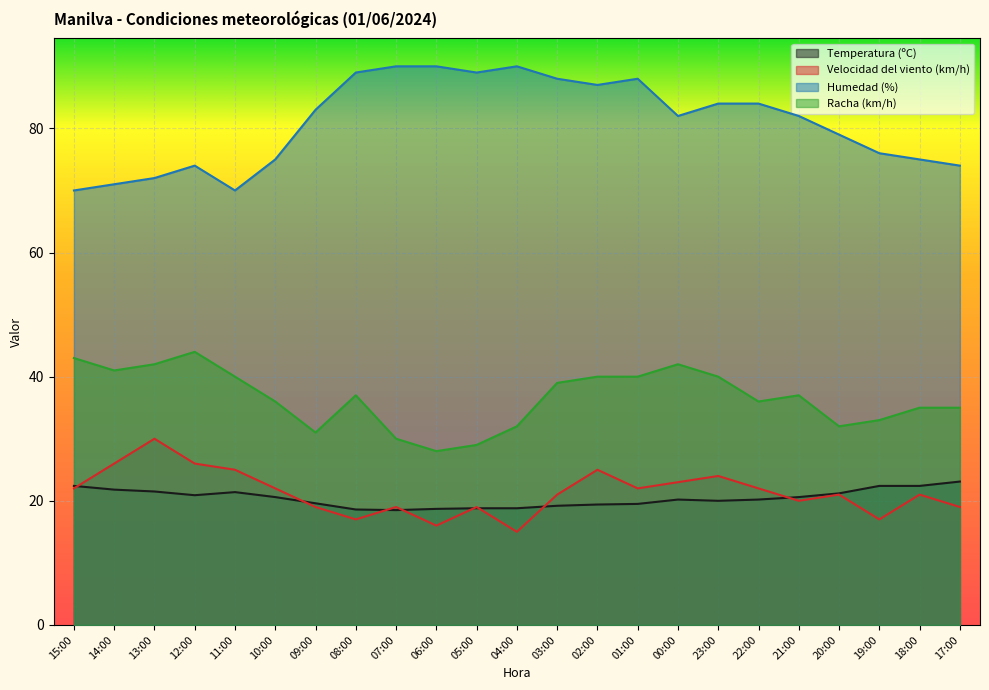

What is the difference between the highest and lowest values at 15:00?

48.0